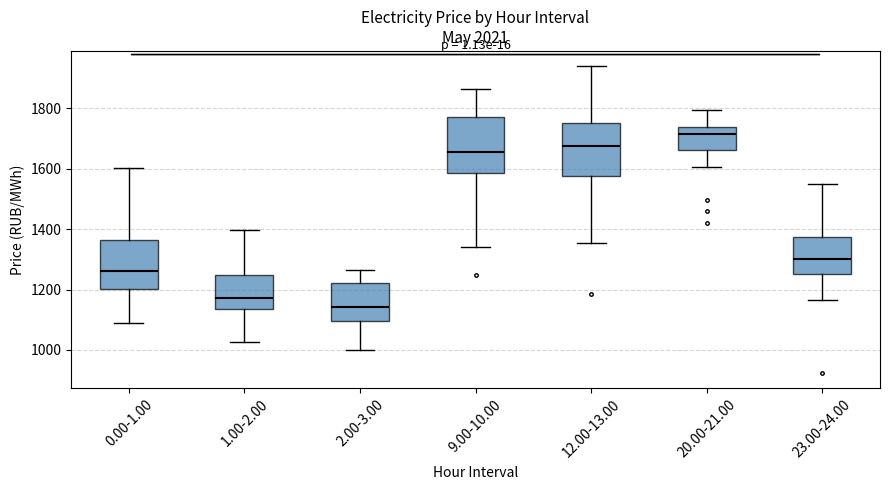

Reading left to right, transcribe this box plot: for each box, give where its median line is, the range the box spans, and where its two whiskers end, as read against the y-axis. The values are not printed on the chart, so give them approximately, as read against the axis.

0.00-1.00: median 1260, box 1200 to 1360, whiskers 1080 to 1600
1.00-2.00: median 1180, box 1140 to 1240, whiskers 1020 to 1400
2.00-3.00: median 1140, box 1100 to 1220, whiskers 1000 to 1260
9.00-10.00: median 1660, box 1580 to 1780, whiskers 1340 to 1860
12.00-13.00: median 1680, box 1580 to 1760, whiskers 1360 to 1940
20.00-21.00: median 1720, box 1660 to 1740, whiskers 1600 to 1800
23.00-24.00: median 1300, box 1260 to 1380, whiskers 1160 to 1540